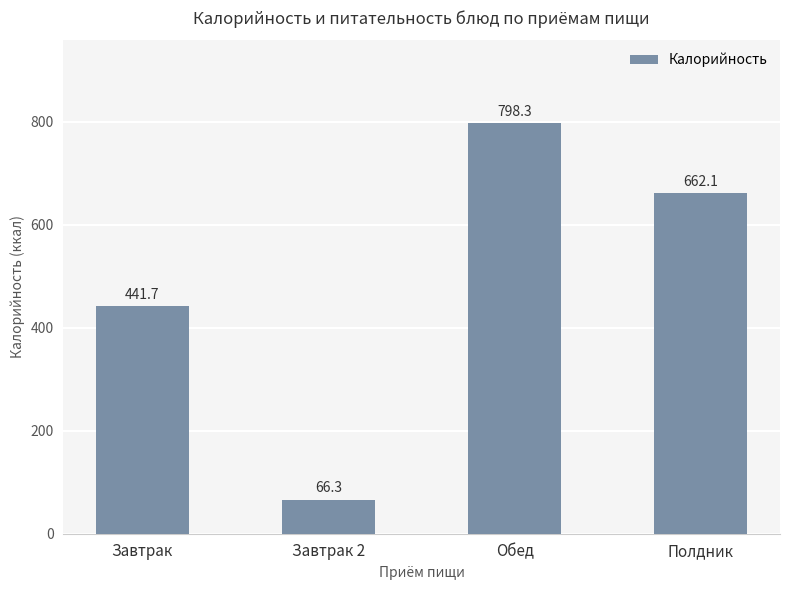

How many bars are there in total?

4